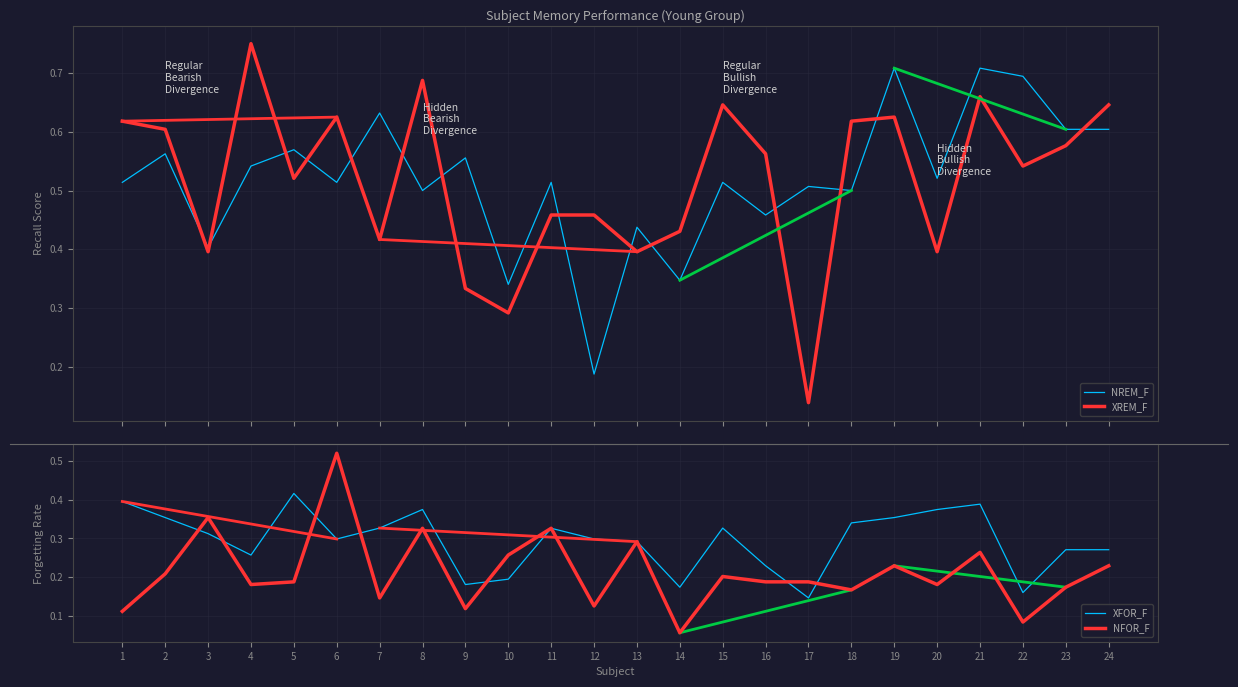

Rank the categories by XREM_F value from lowest to highest.

17, 10, 9, 13, 20, 3, 7, 14, 11, 12, 5, 22, 16, 23, 2, 1, 18, 6, 19, 15, 24, 21, 8, 4